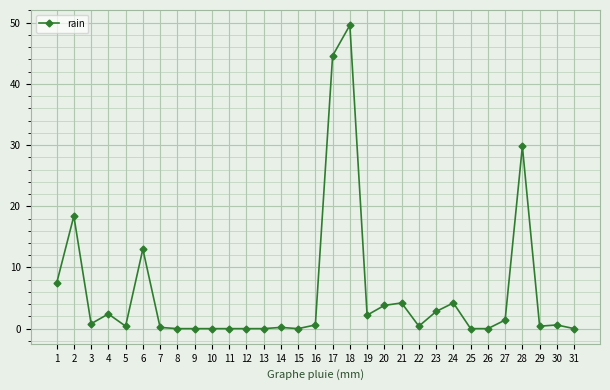

Which category has the highest value across all series?

18